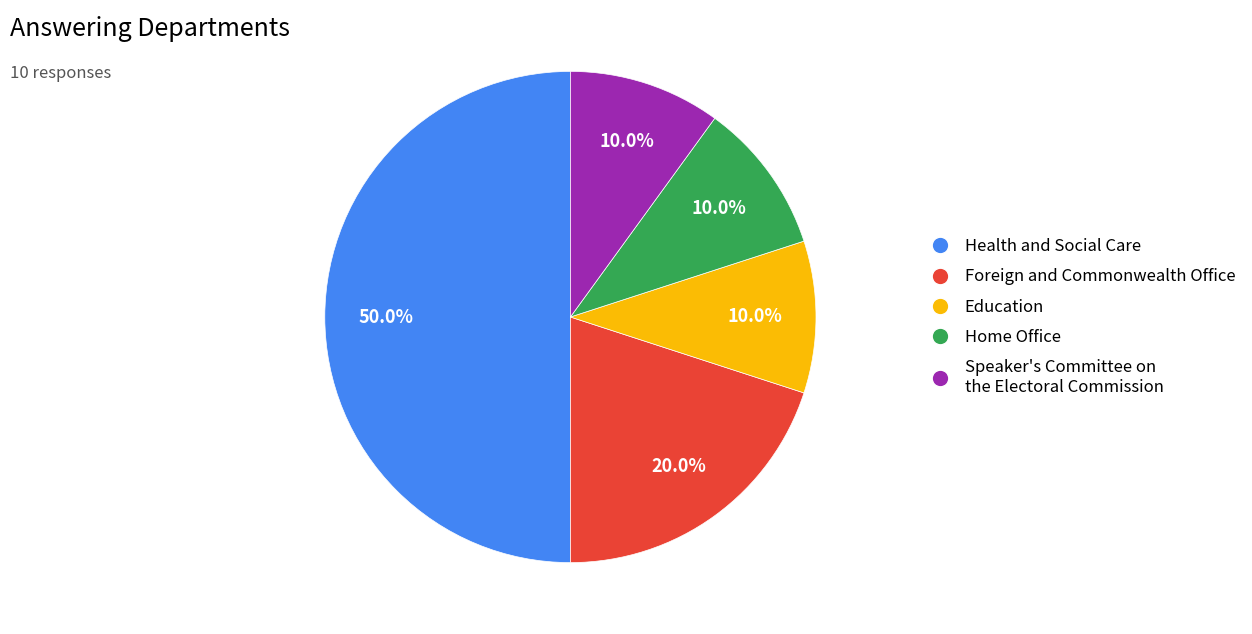

What is the largest slice in the pie chart?

Health and Social Care